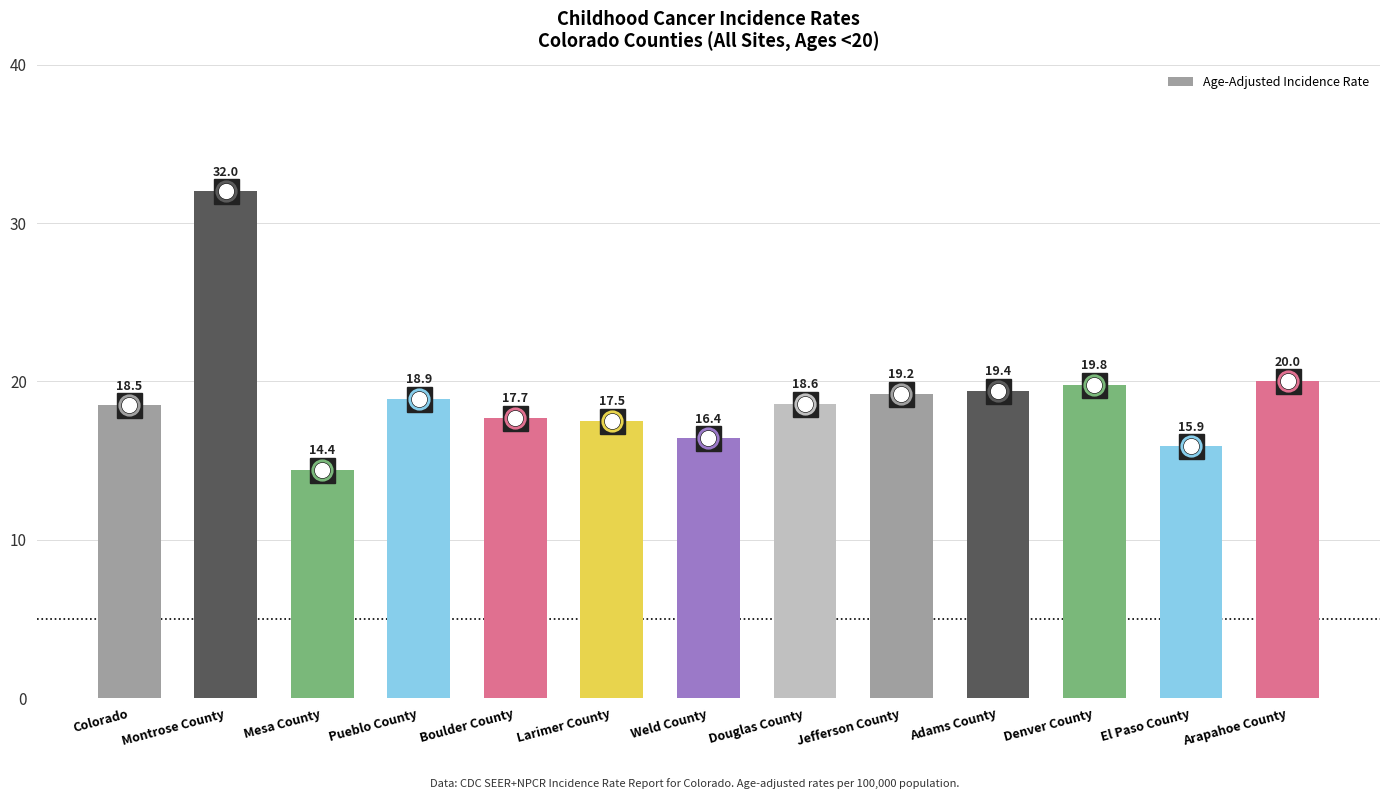

At which label is the value closest to 23?

Arapahoe County